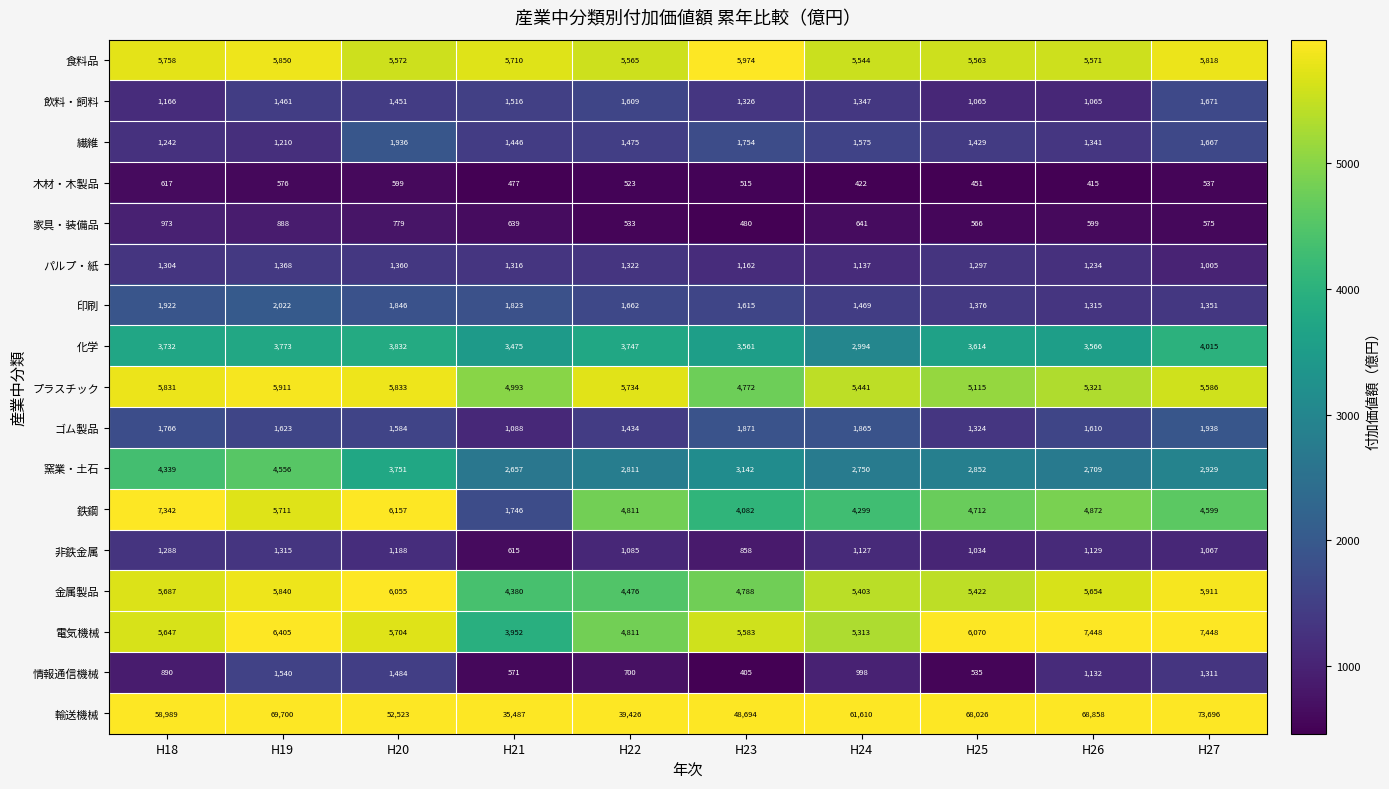

Is it true that 繊維 equals 2823 at H23?

False